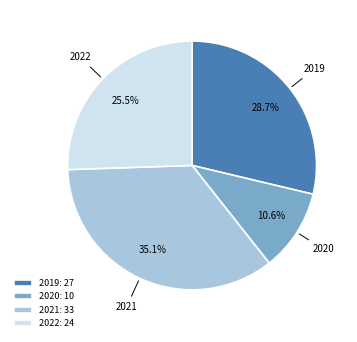

Combined, do 2022: 24 and 2019: 27 account for over 50%?

Yes